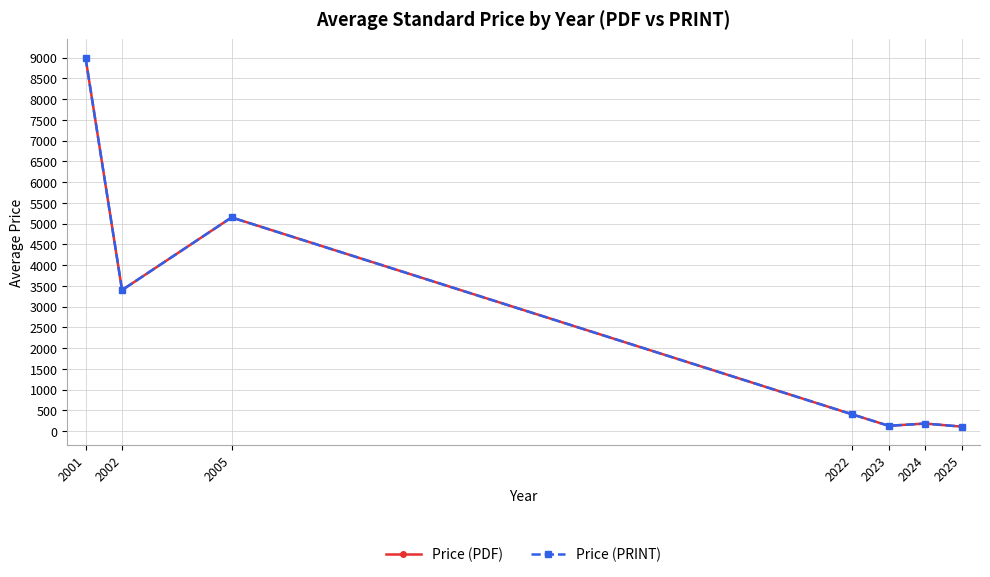

What is the value of the Price (PRINT) point at the 2nd from the left?

3400.0